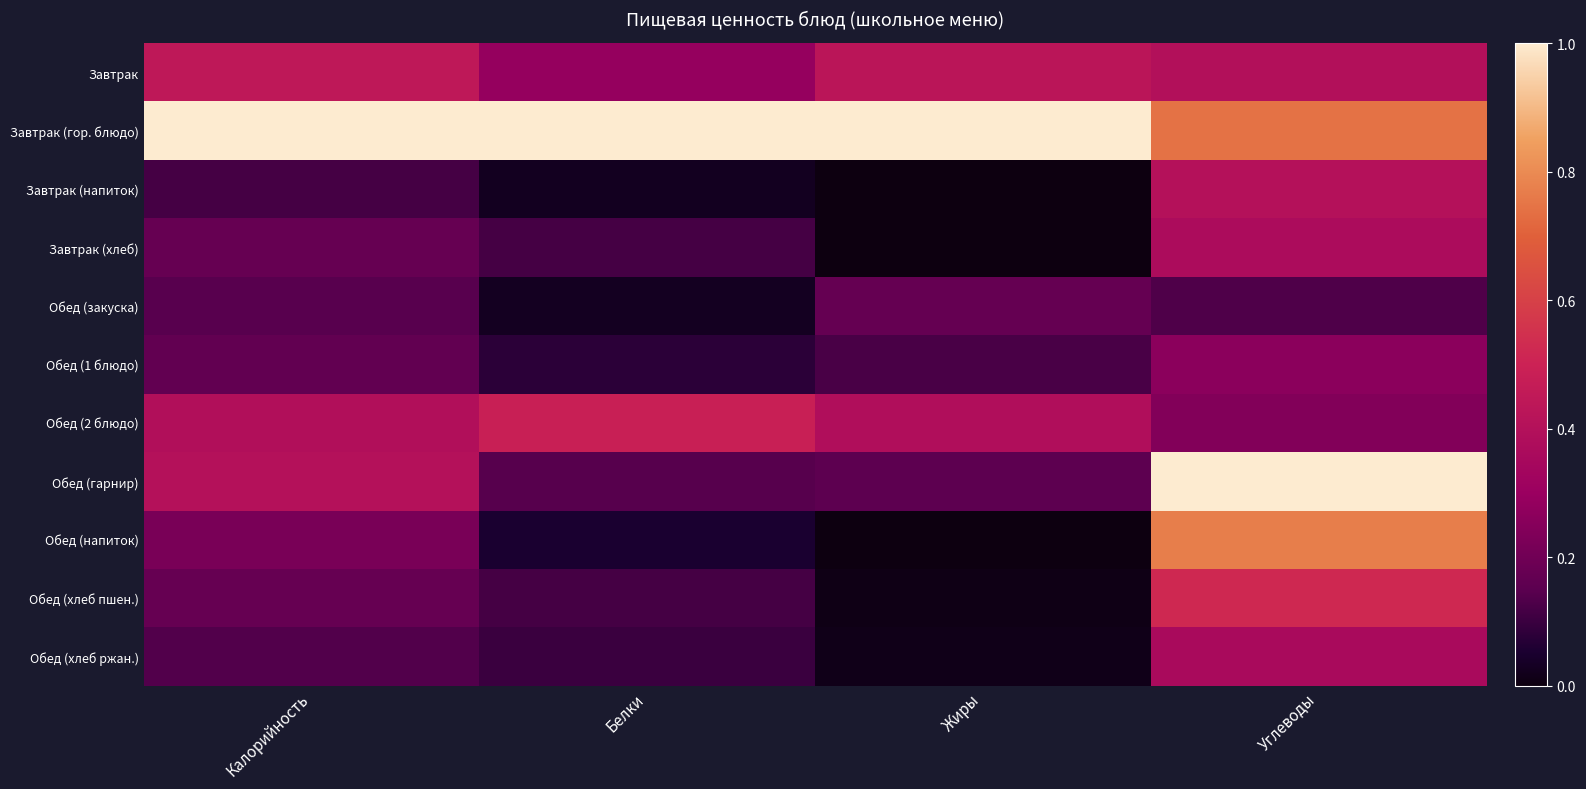

What is the total value across all series at Углеводы?

5.2